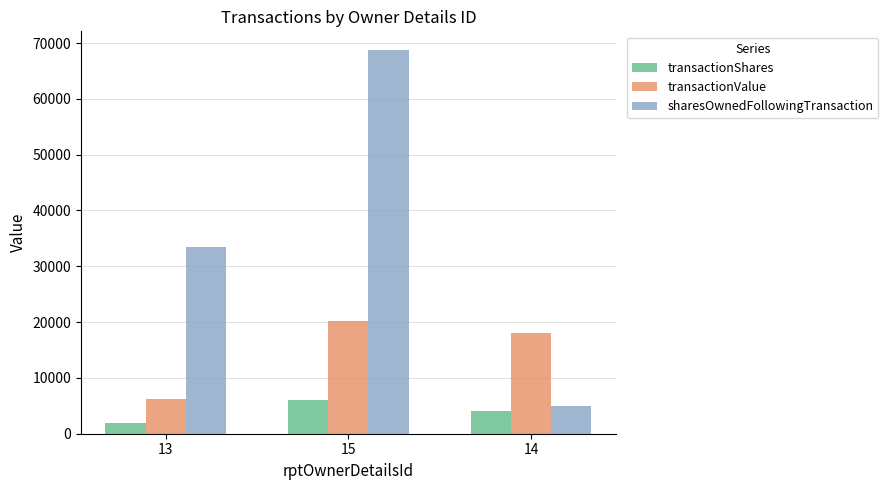

Rank the series by their maximum value, from lowest to highest.

transactionShares, transactionValue, sharesOwnedFollowingTransaction